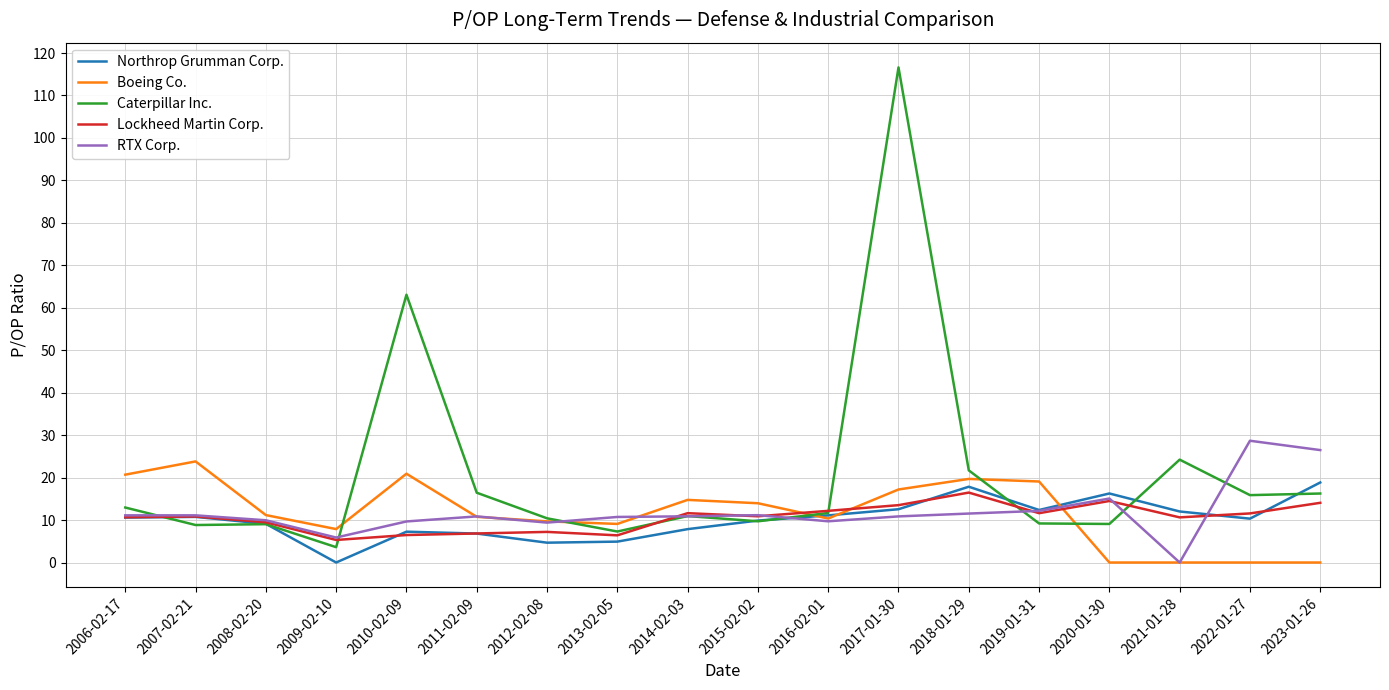

How many lines are shown in the chart?

5